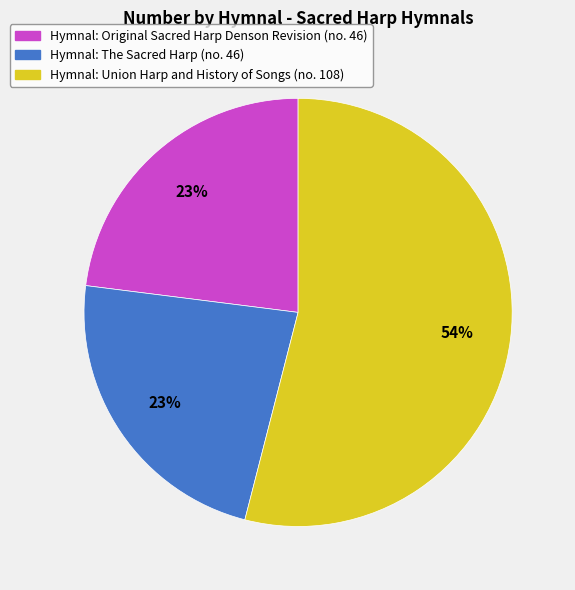

Is the sum of Hymnal: The Sacred Harp (no. 46) and Hymnal: Original Sacred Harp Denson Revision (no. 46) greater than half?

No